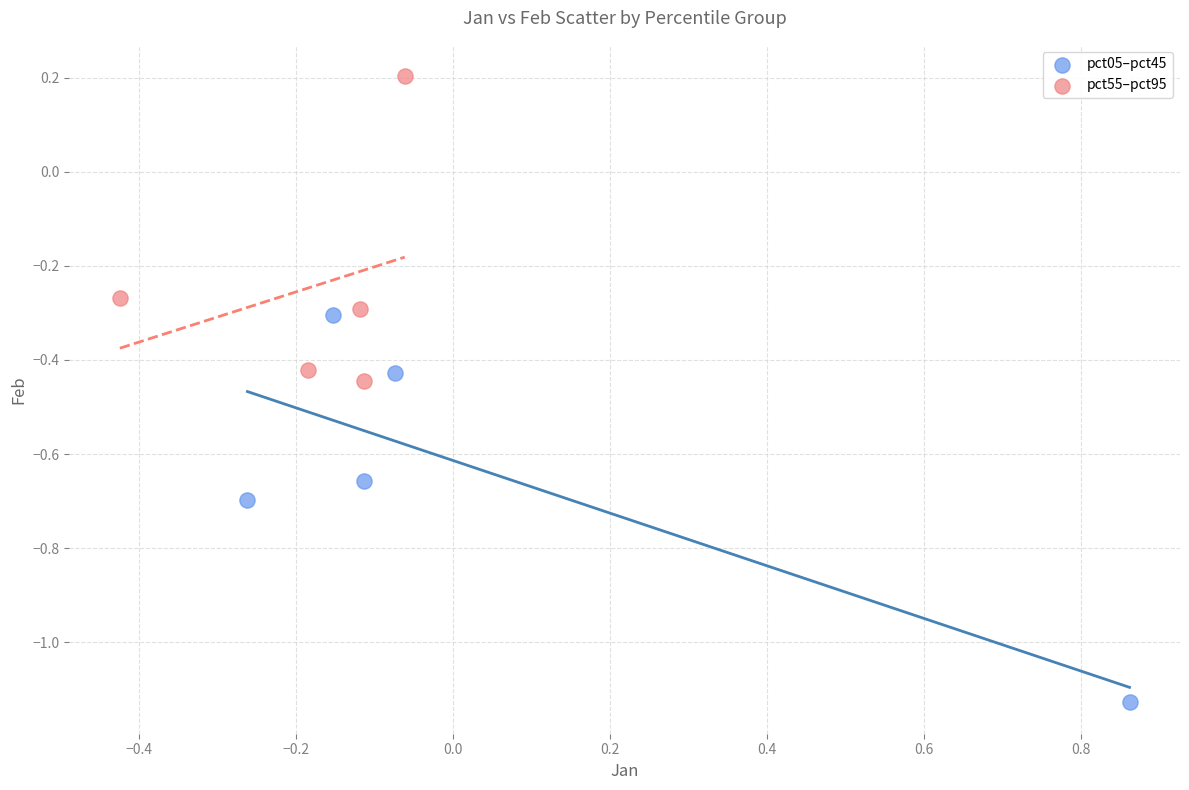

Which series has the widest spread of Y values?

pct05–pct45